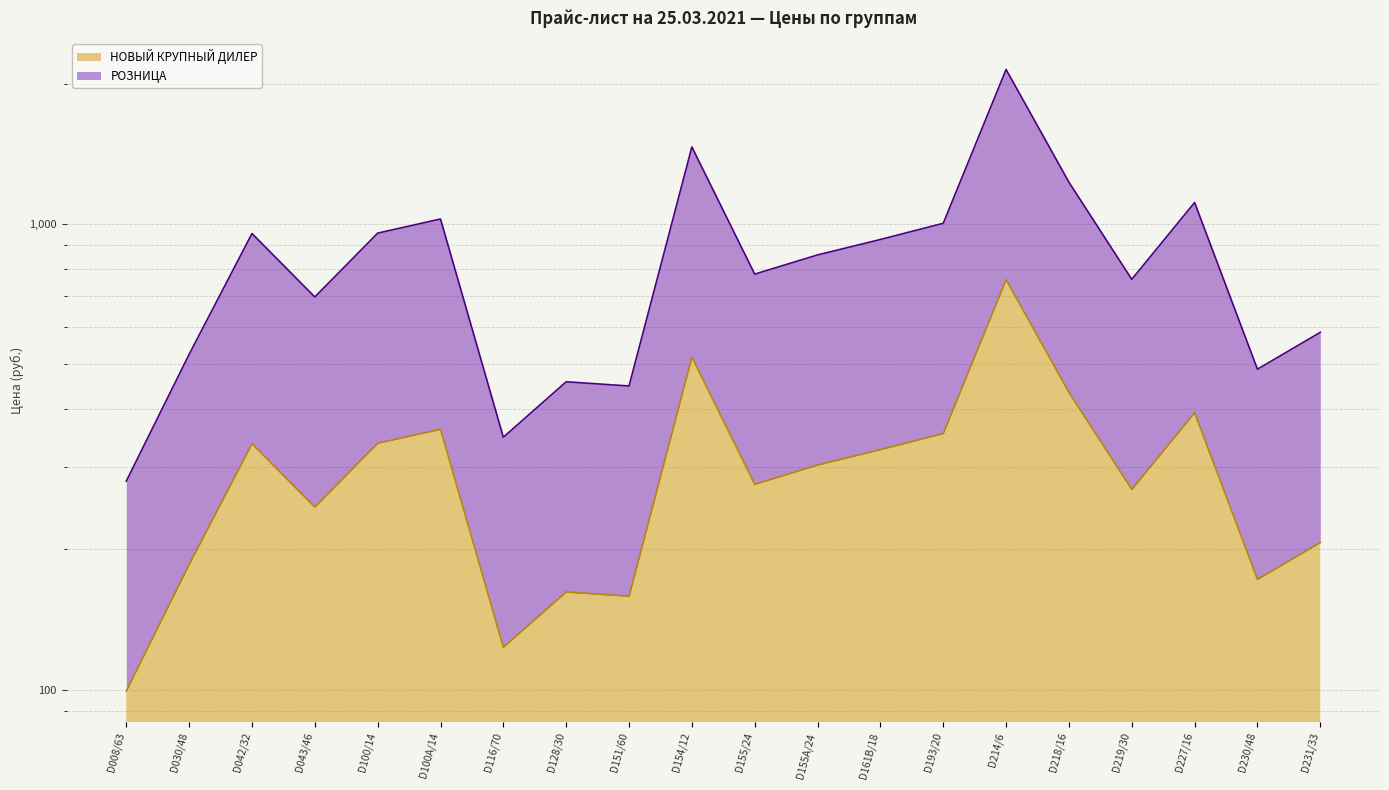

Where does the НОВЫЙ КРУПНЫЙ ДИЛЕР series first go above 303?

D042/32